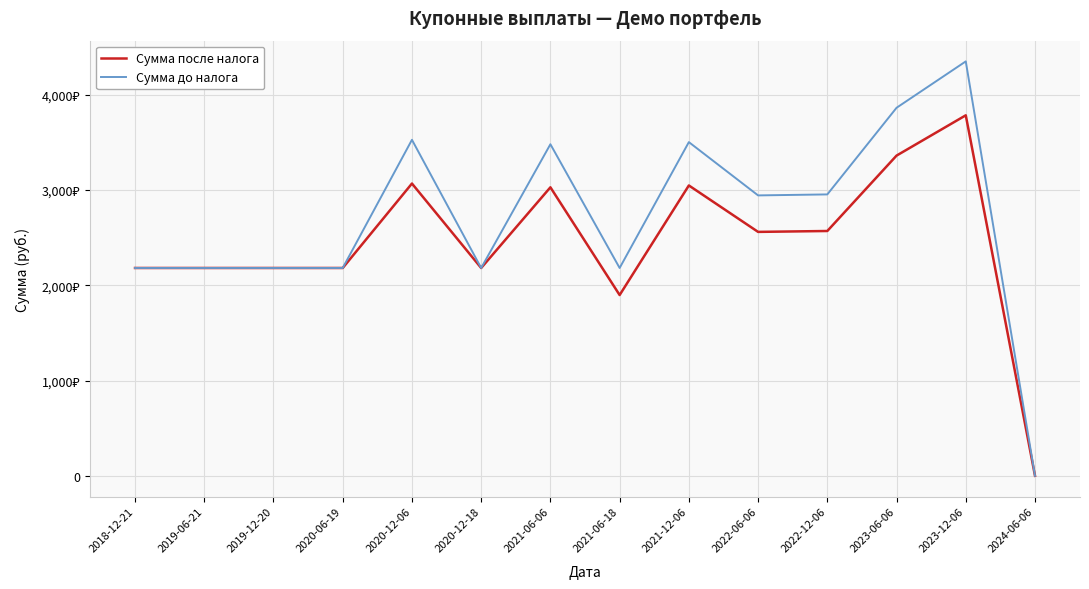

Which category has the lowest value across all series?

2024-06-06